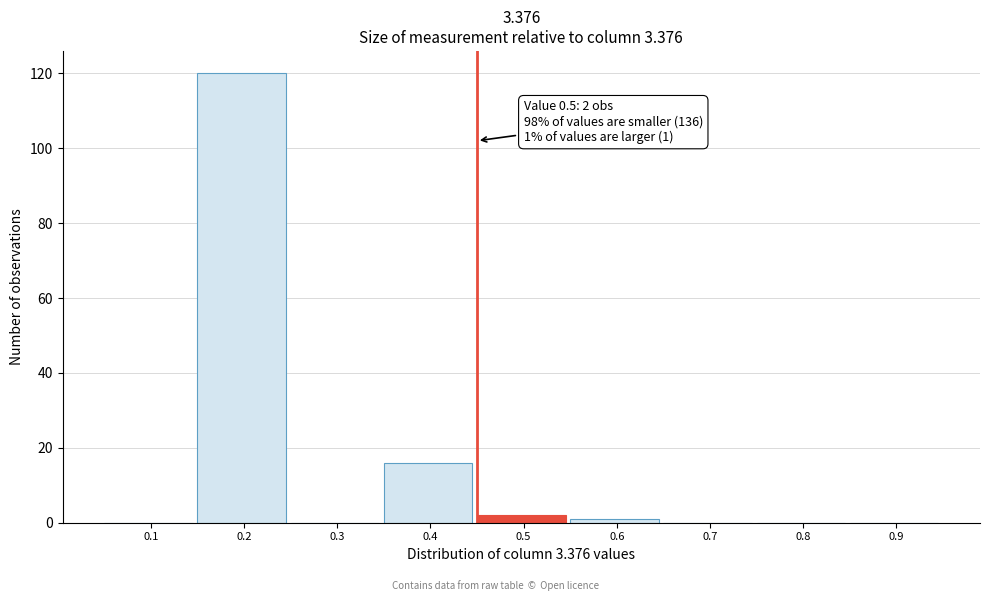

Reading right to left, transcribe all the data shown in this chart.

0.9=0	0.8=0	0.7=0	0.6=1	0.5=2	0.4=16	0.3=0	0.2=120	0.1=0